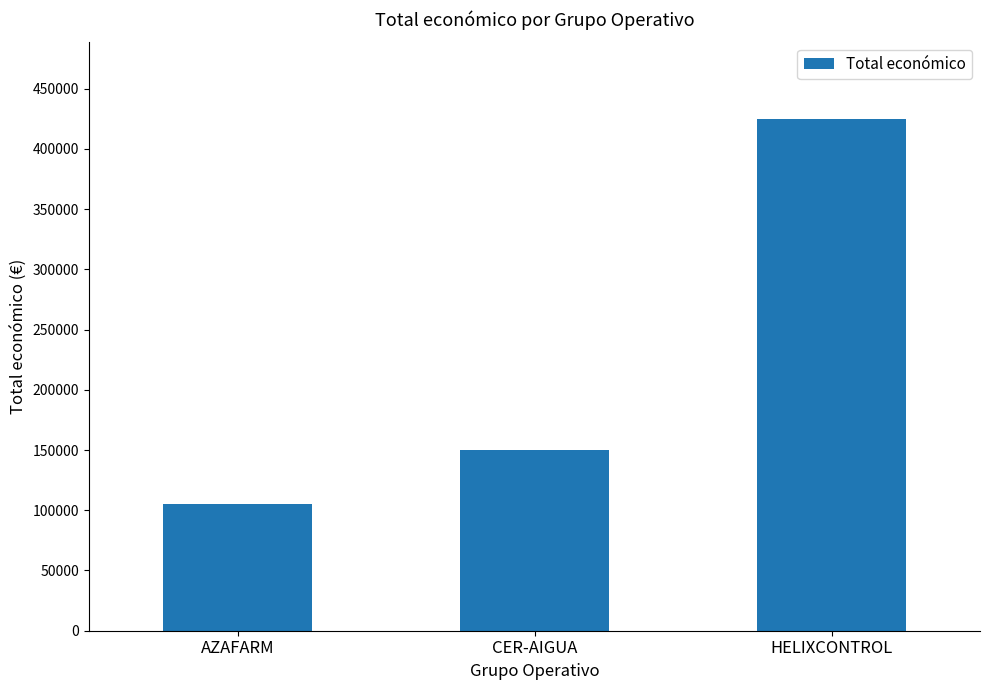

What is the difference between the maximum and minimum values?

319204